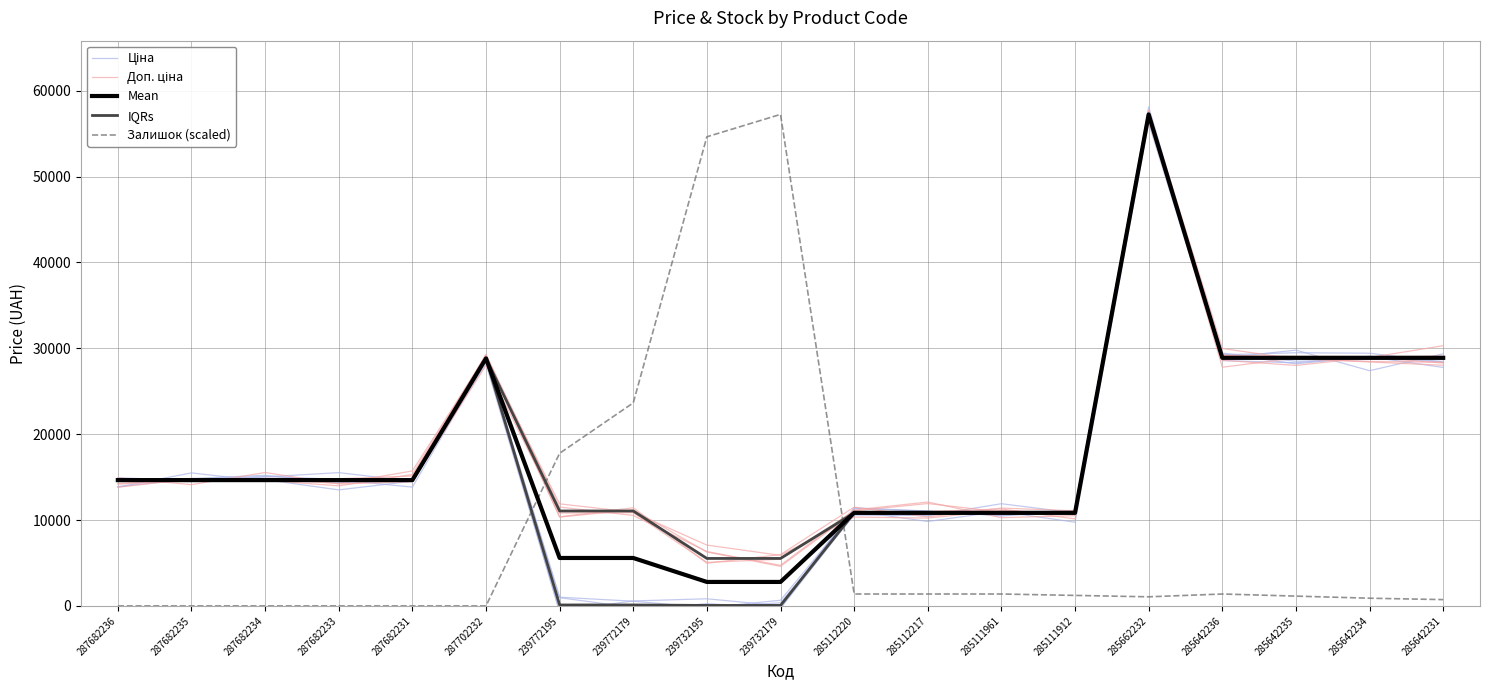

Does the chart have visible grid lines?

Yes